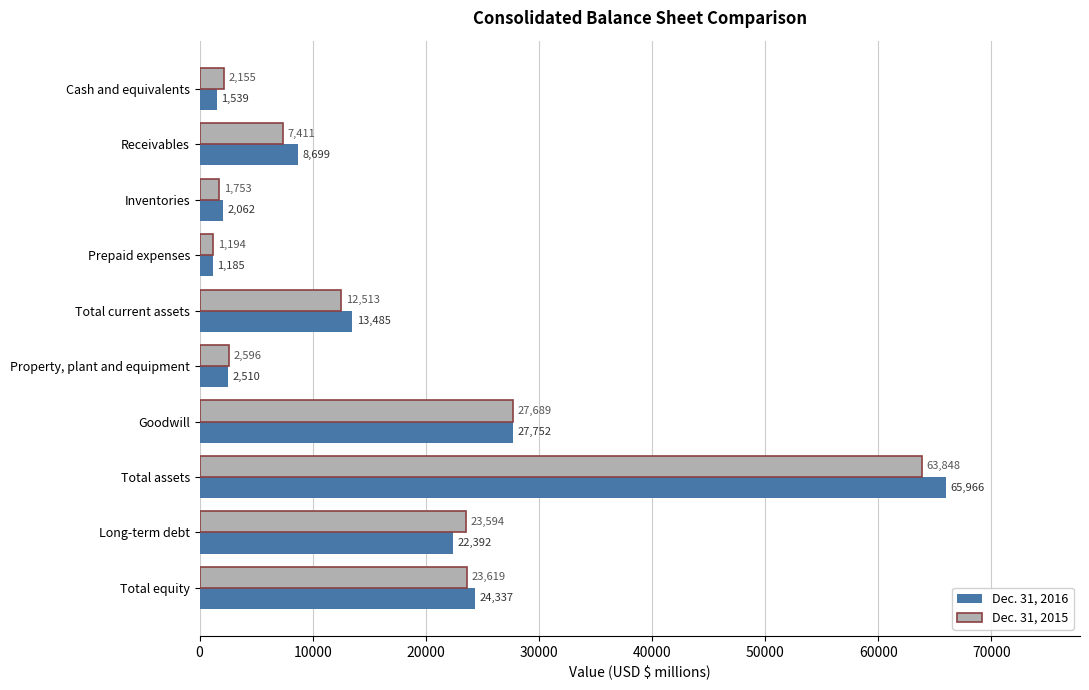

What is the difference between the maximum and minimum values in the Dec. 31, 2016 series?

64781